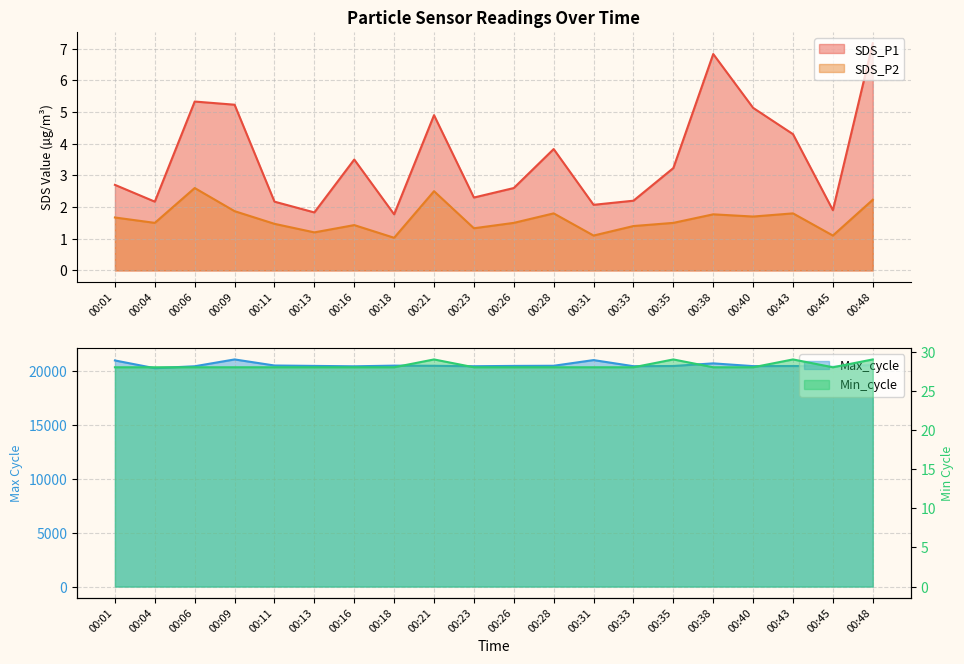

True or false: Min_cycle has a value of 28.0 at 00:31.

True